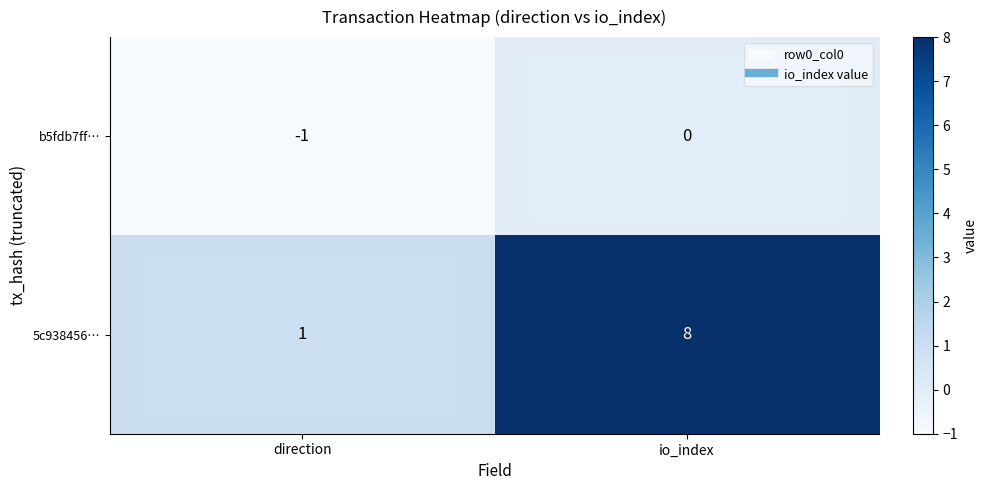

At how many categories does at least one series exceed 7?

1